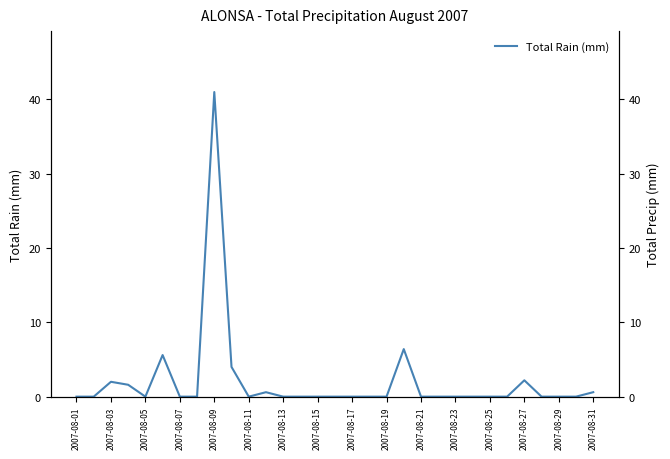

Is this an area chart (filled region under the line)?

No